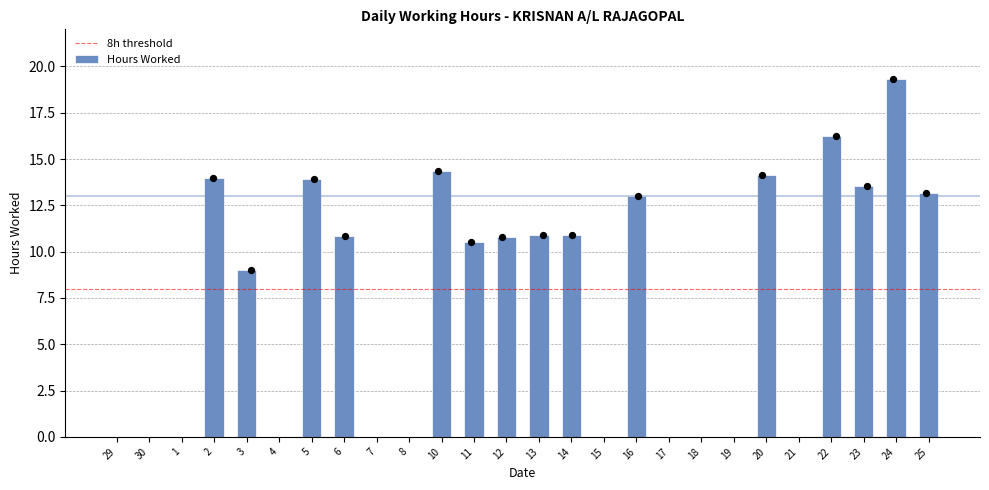

Which has a higher value, 19 or 7?

19